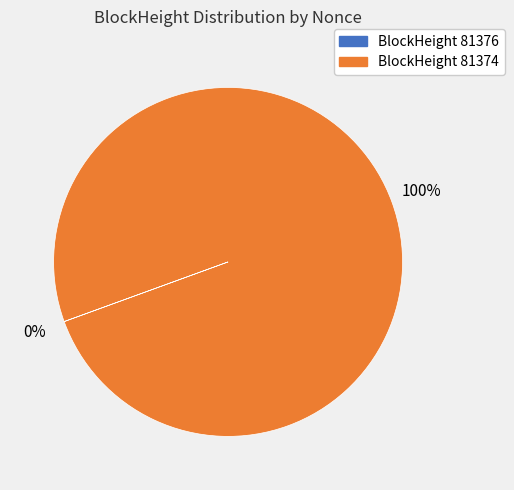

To the nearest percent, what portion does BlockHeight 81374 represent?

100%